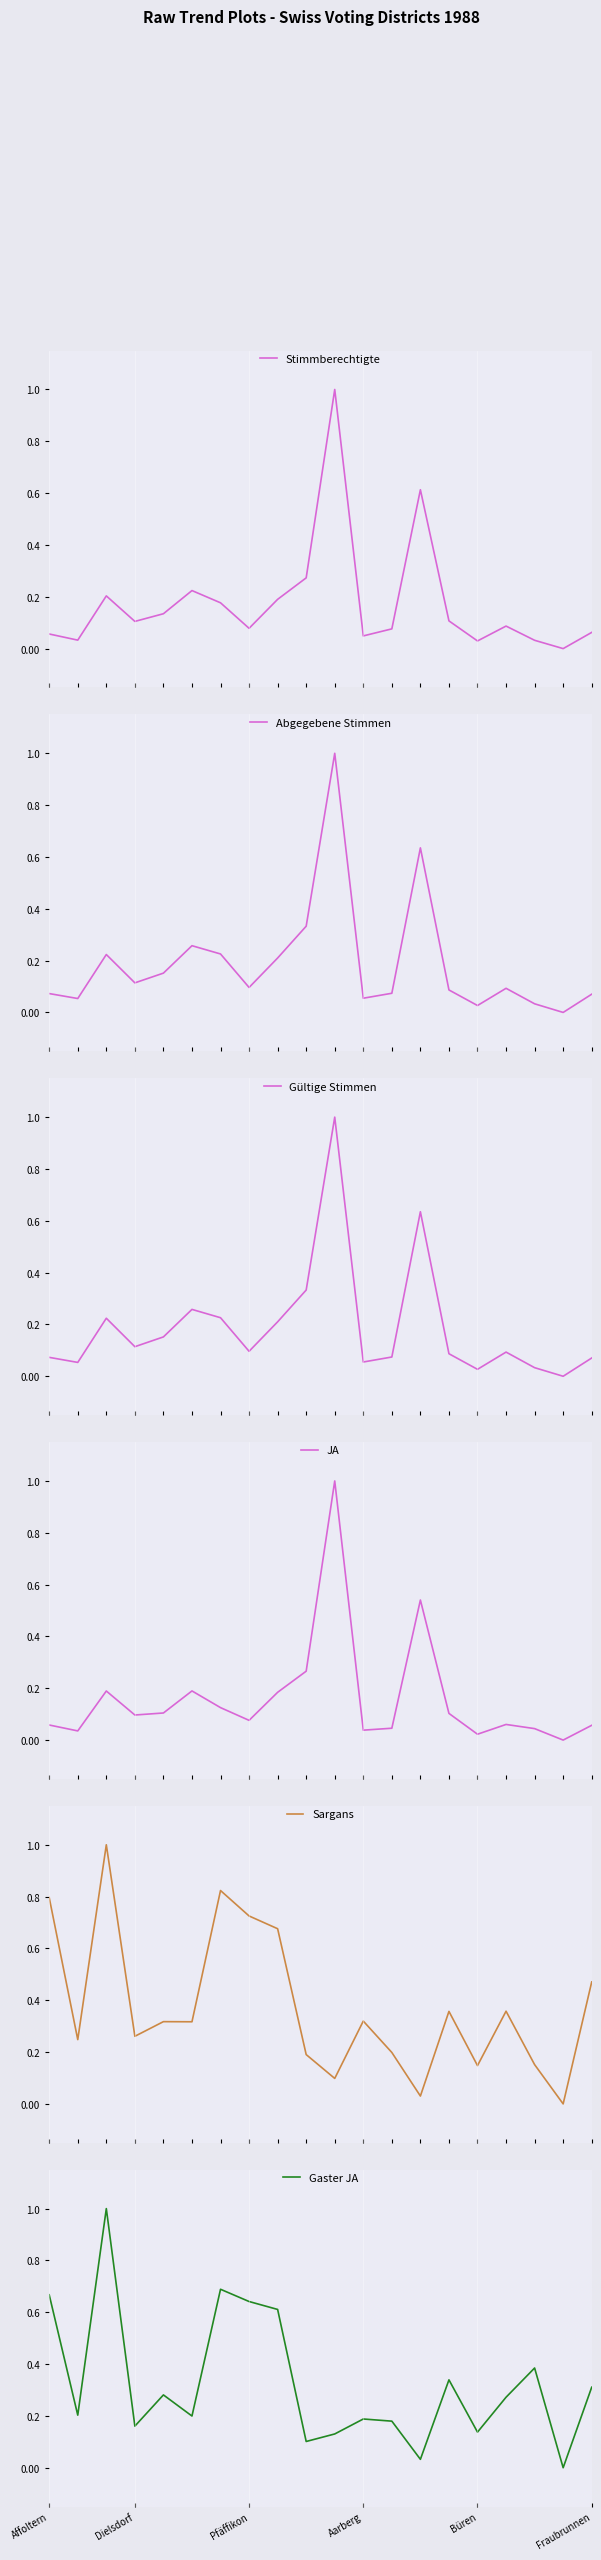

At which category is the sum across all series the highest?

10